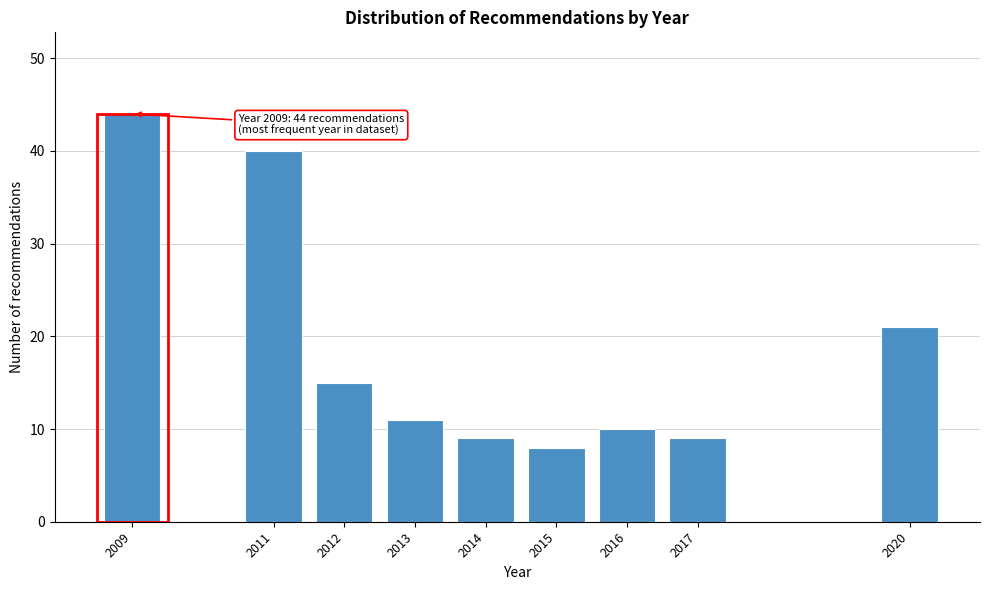

Reading right to left, list all the values displayed in this chart.

21	9	10	8	9	11	15	40	44